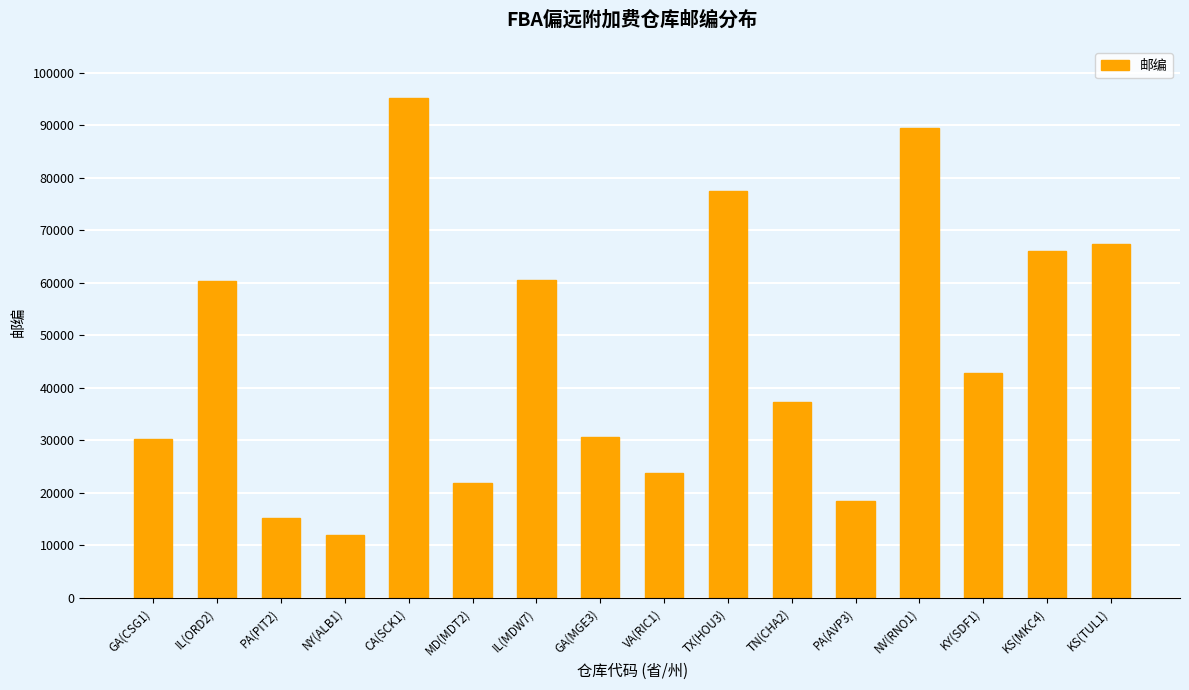

What is the difference between the values at PA(PIT2) and NY(ALB1)?

3093